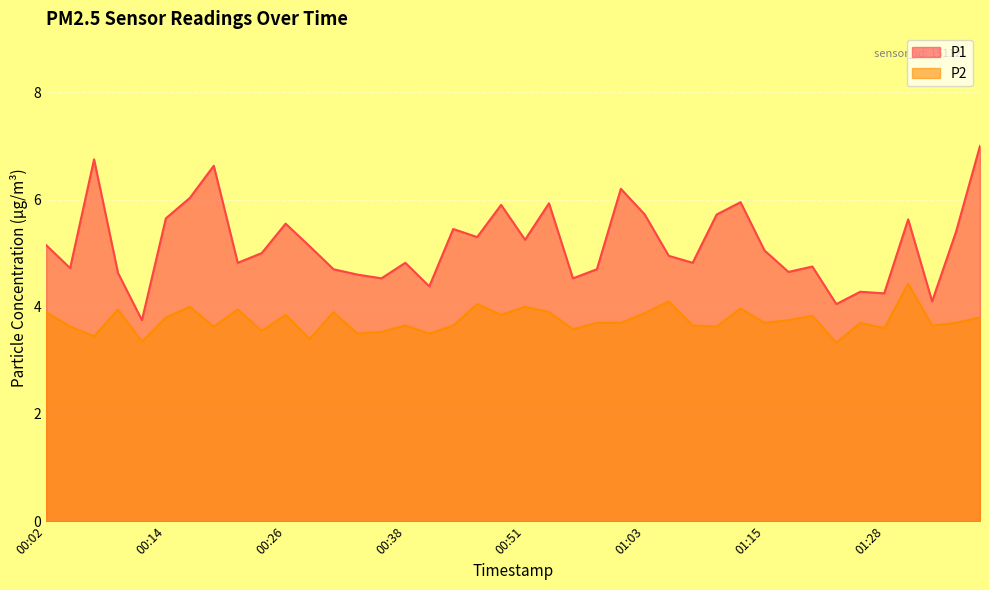

What is the difference between the maximum and second lowest values in the P1 series?

3.0